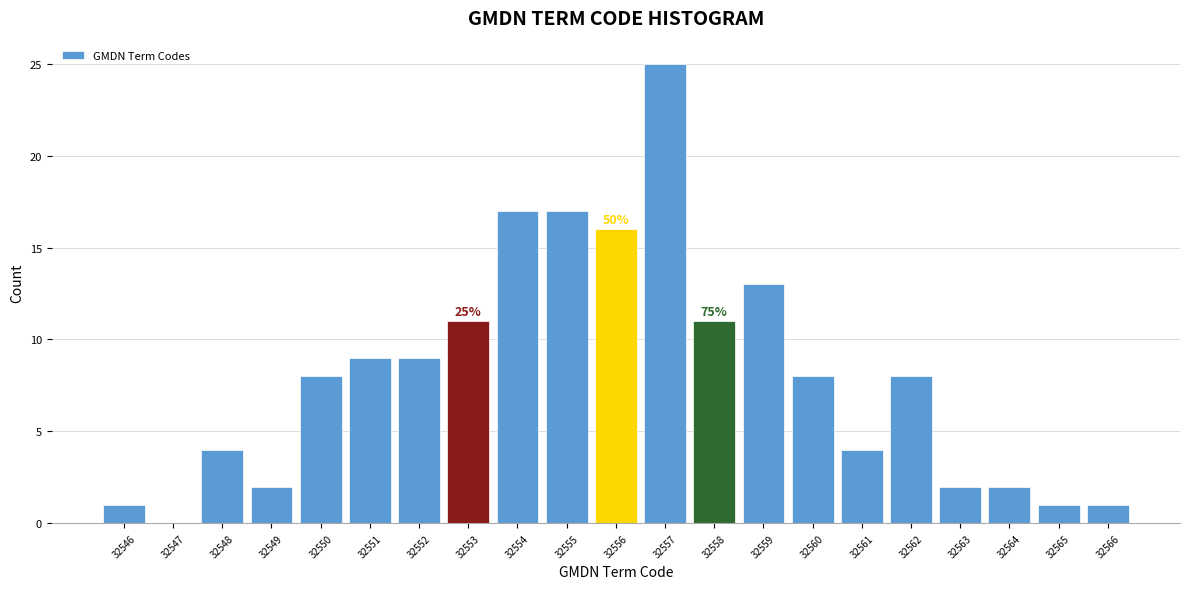

Over which range of the x-axis is the bar tallest?

32556.5 to 32557.5